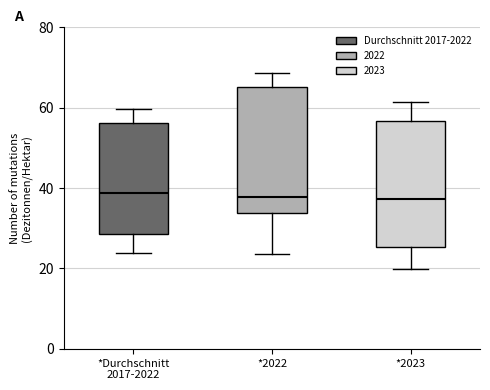

Reading left to right, read every box against the y-axis: the position of its median line, the range the box covers, and the ends of its whiskers. The values are not printed on the chart, so give them approximately, as read against the axis.

*Durchschnitt 2017-2022: median 38, box 28 to 56, whiskers 24 to 60
*2022: median 38, box 34 to 66, whiskers 24 to 68
*2023: median 38, box 26 to 56, whiskers 20 to 62